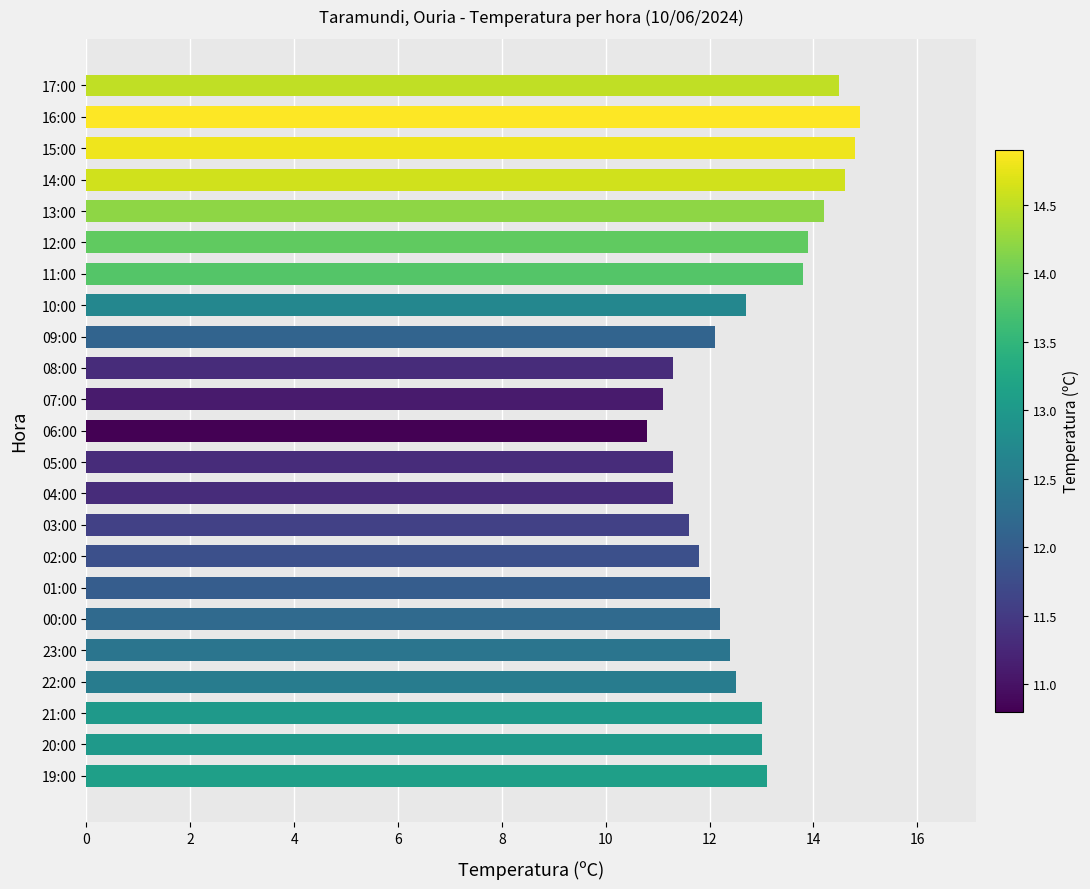

Count the number of categories in the chart.

23